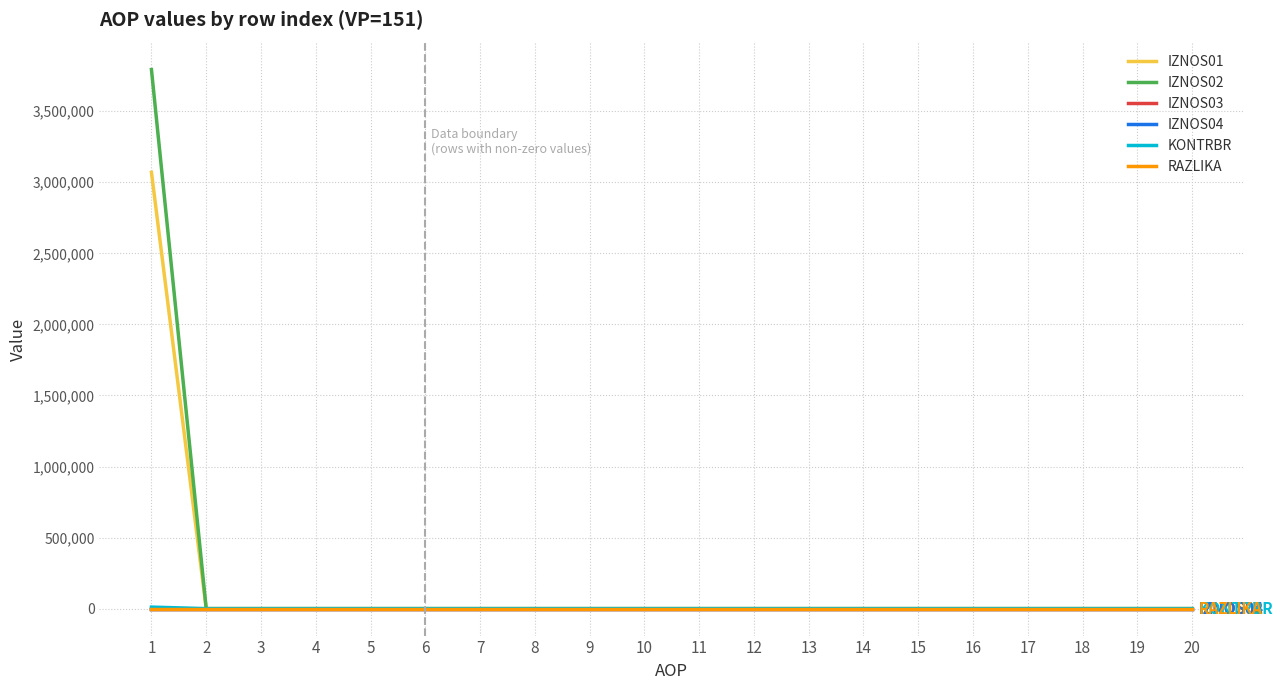

The IZNOS03 series shows 0.0 at 20. True or false?

True